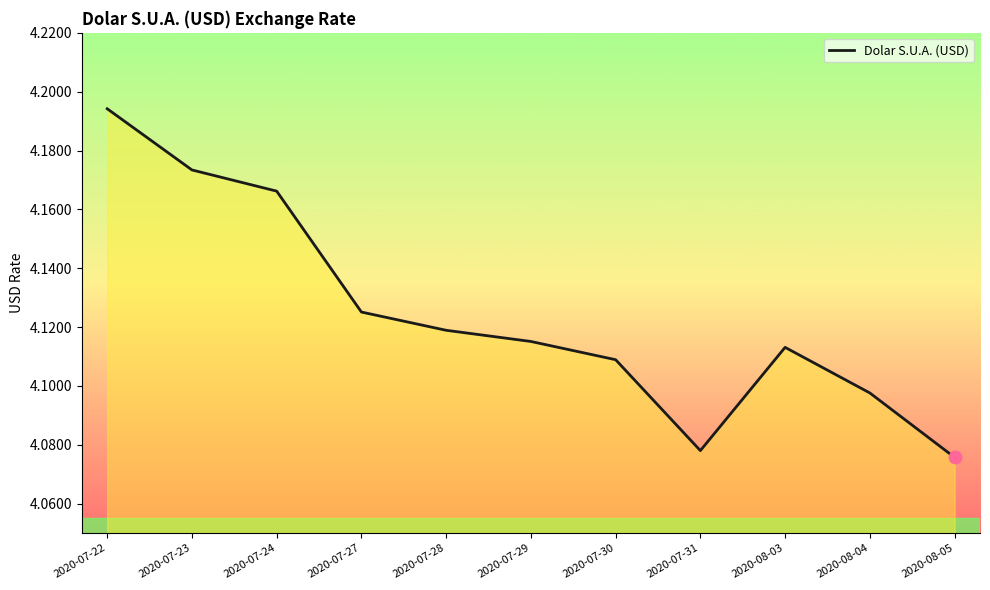

Between 2020-07-22 and 2020-07-23, which is larger?

2020-07-22